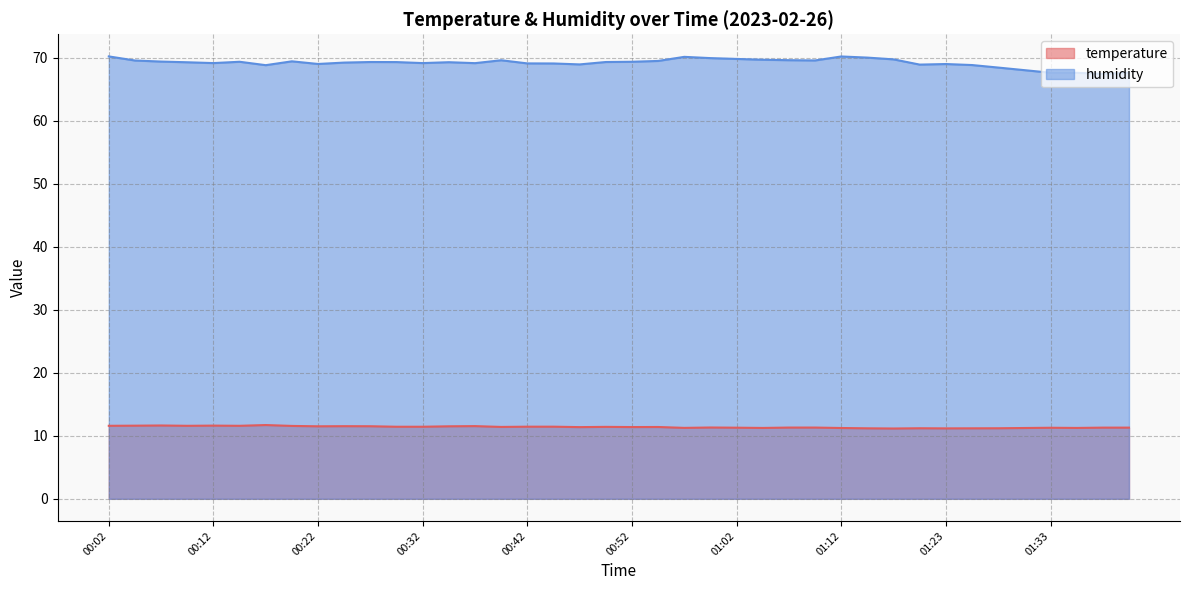

Rank the series by their average value, from lowest to highest.

temperature, humidity